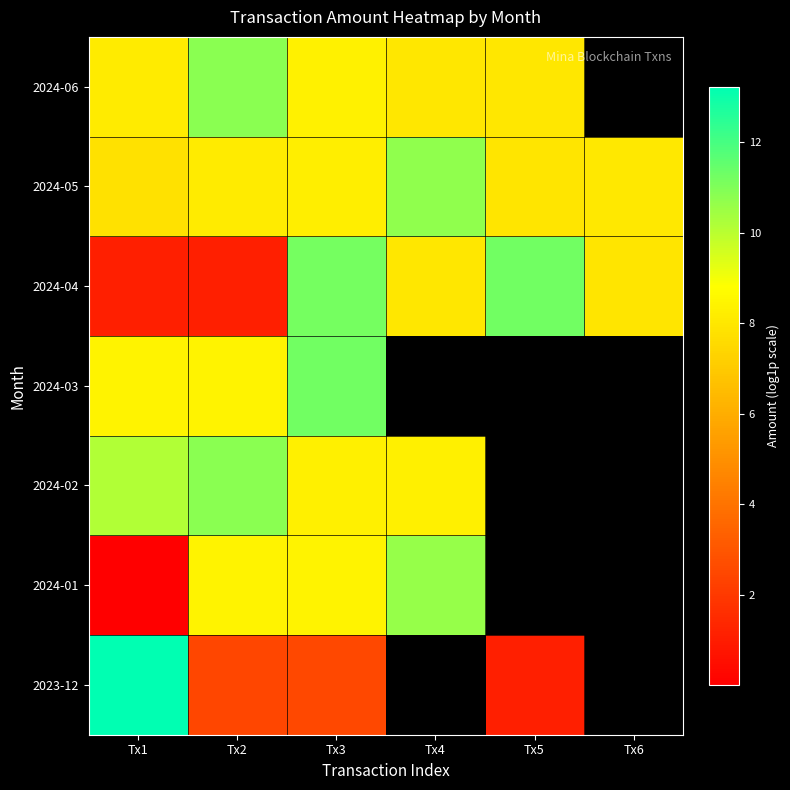

List the series in order of their peak value, highest first.

2023-12, 2024-03, 2024-04, 2024-02, 2024-06, 2024-05, 2024-01